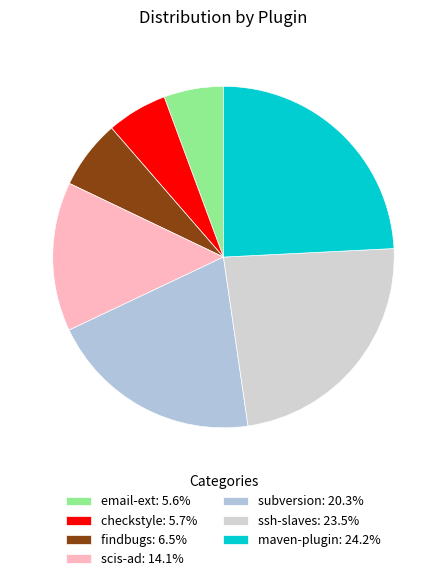

Which category has the biggest portion of the pie?

maven-plugin